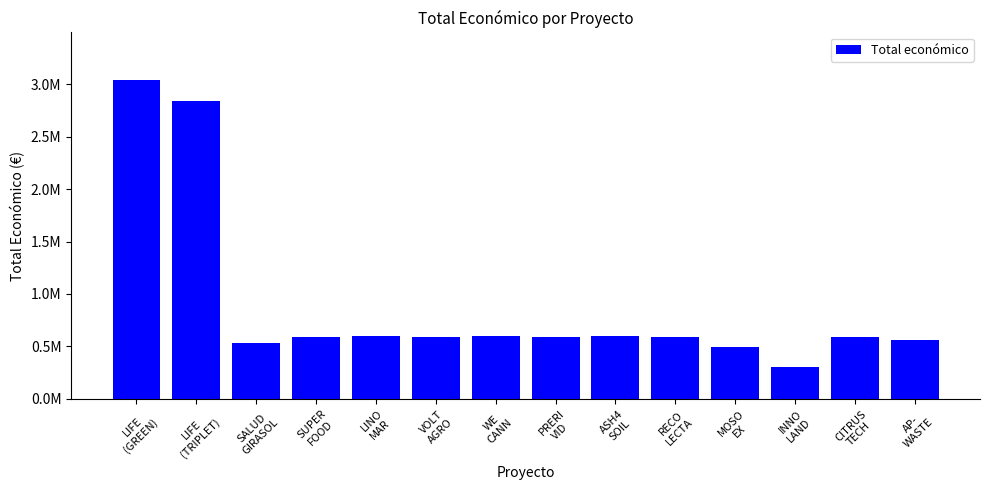

Rank the categories by value from highest to lowest.

LIFE
(GREEN), LIFE
(TRIPLET), ASH4
SOIL, WE
CANN, LINO
MAR, RECO
LECTA, SUPER
FOOD, PRERI
VID, CITRUS
TECH, VOLT
AGRO, AP-
WASTE, SALUD
GIRASOL, MOSO
EX, INNO
LAND